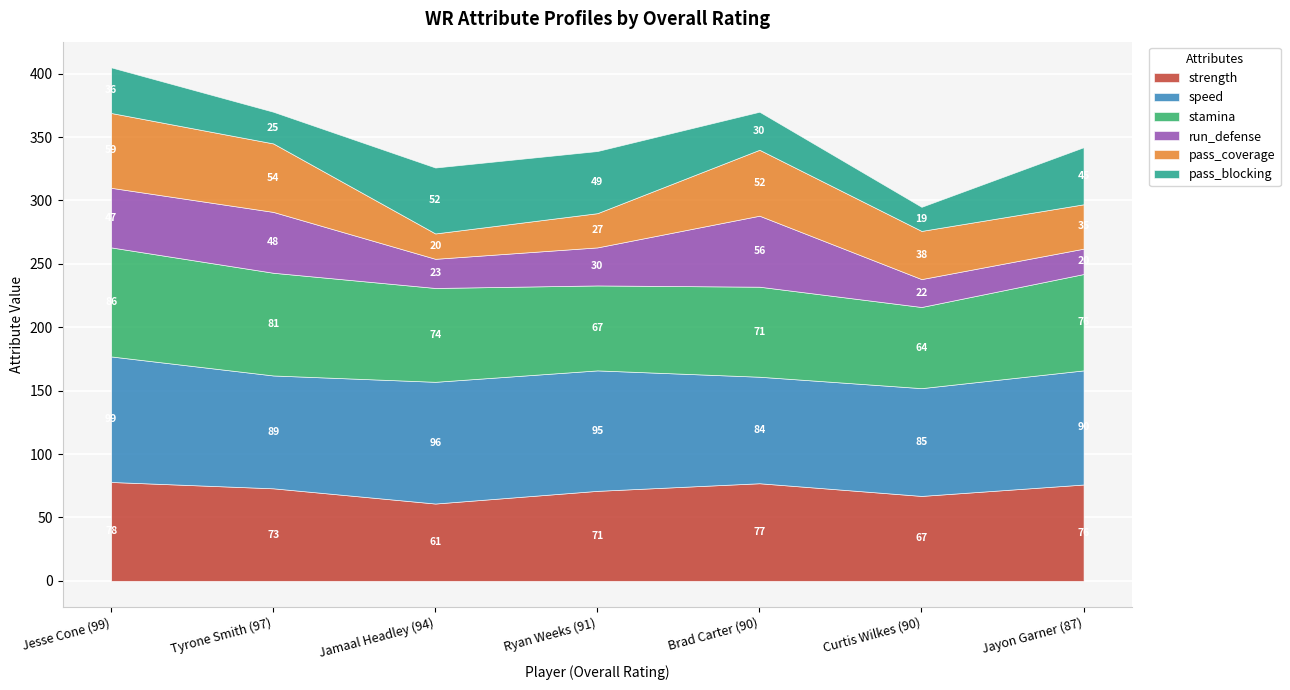

What is the difference between the highest and lowest values at Brad Carter (90)?

54